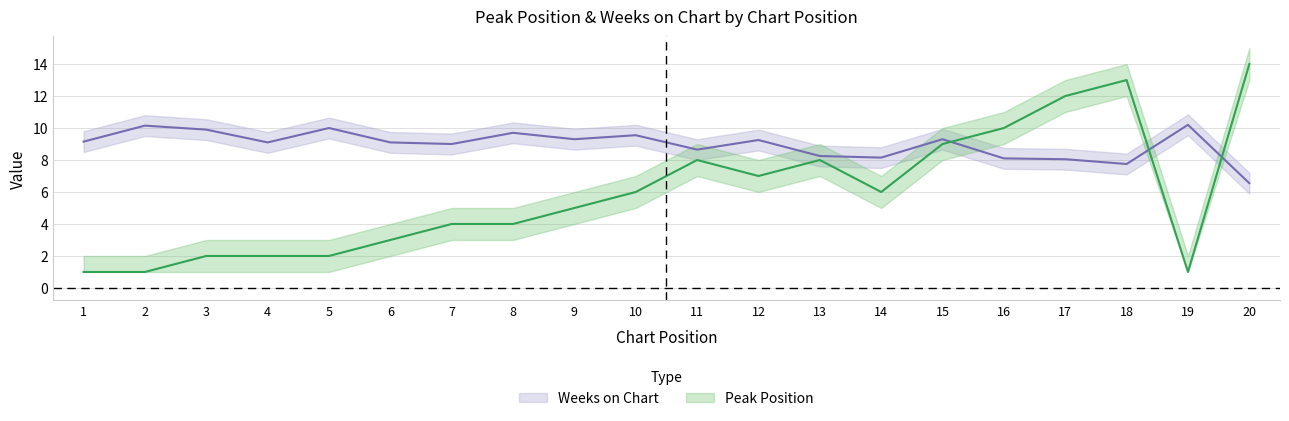

Rank the series by their average value, from highest to lowest.

Weeks on Chart, Peak Position